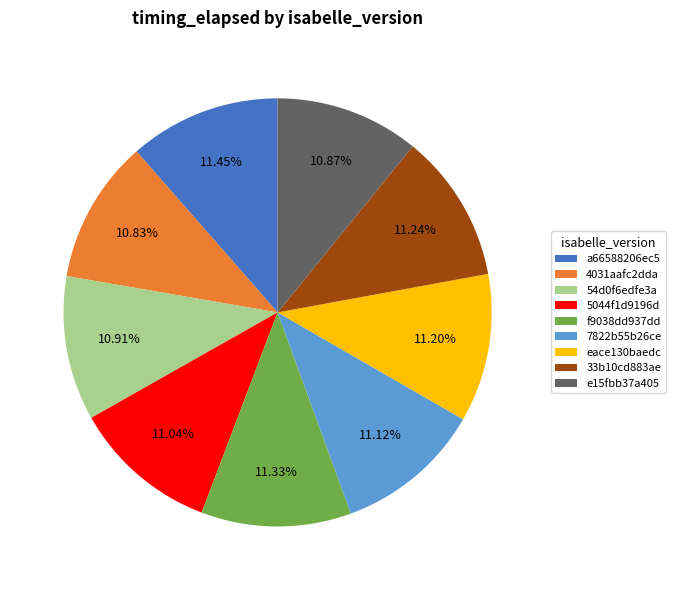

Is it true that 4031aafc2dda is 11% of the pie?

True